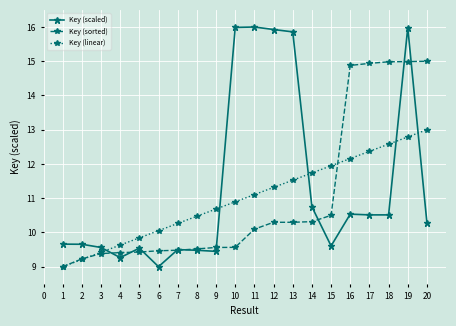

Read the Key (scaled) value at 14.

10.7